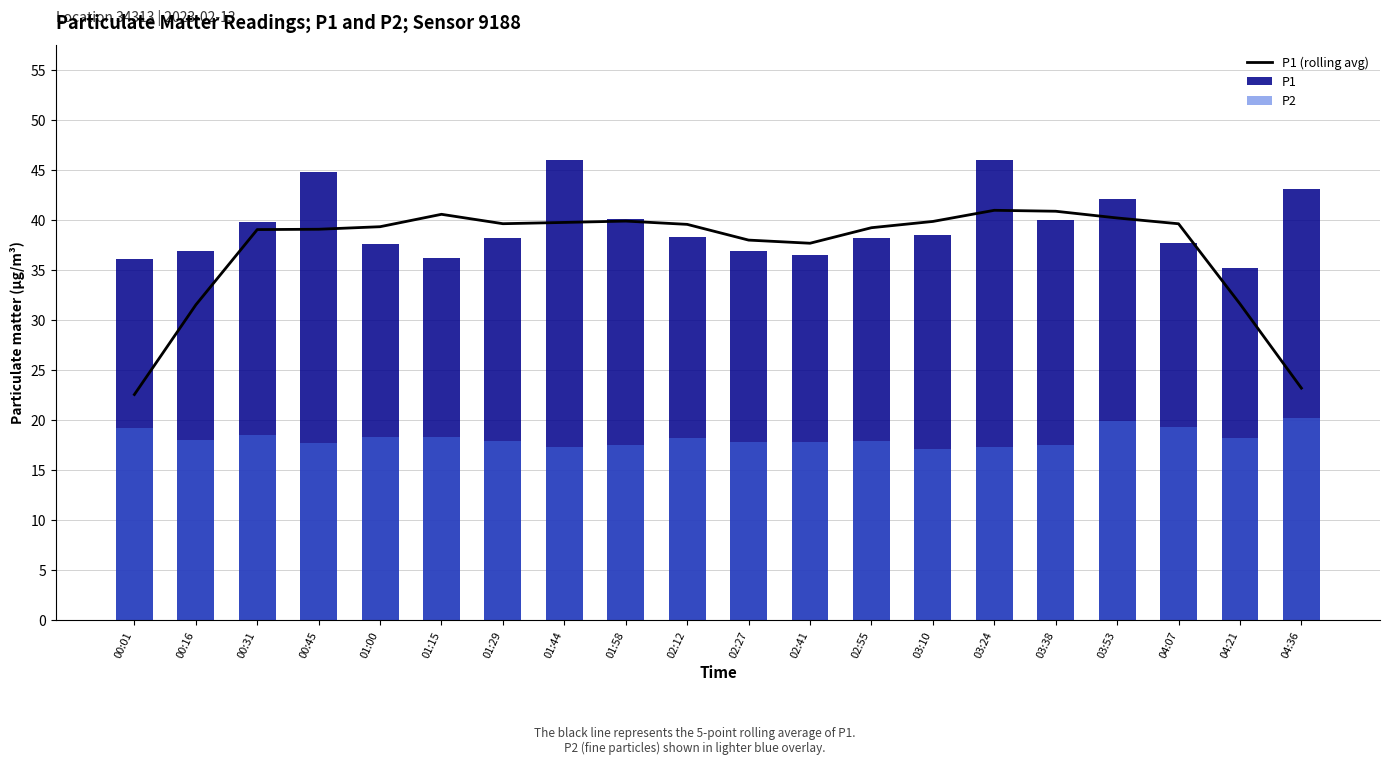

What are all the series names shown in the legend?

P1 (rolling avg), P1, P2